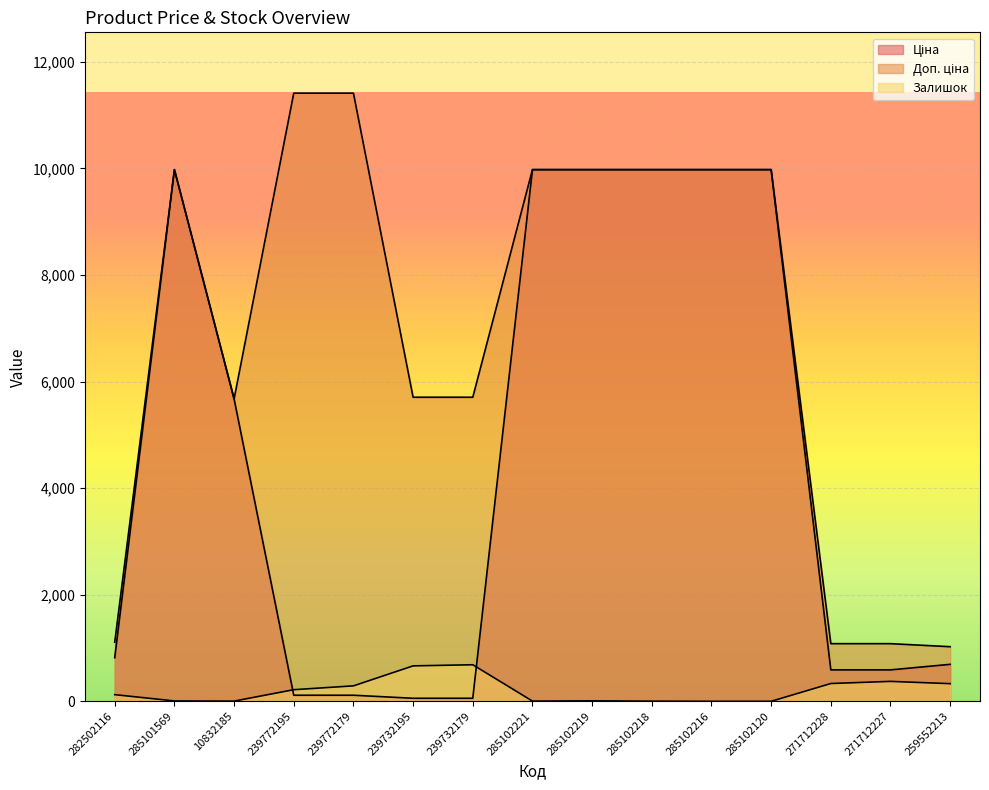

In Залишок, how many points are higher than both neighbors (excluding endpoints)?

3